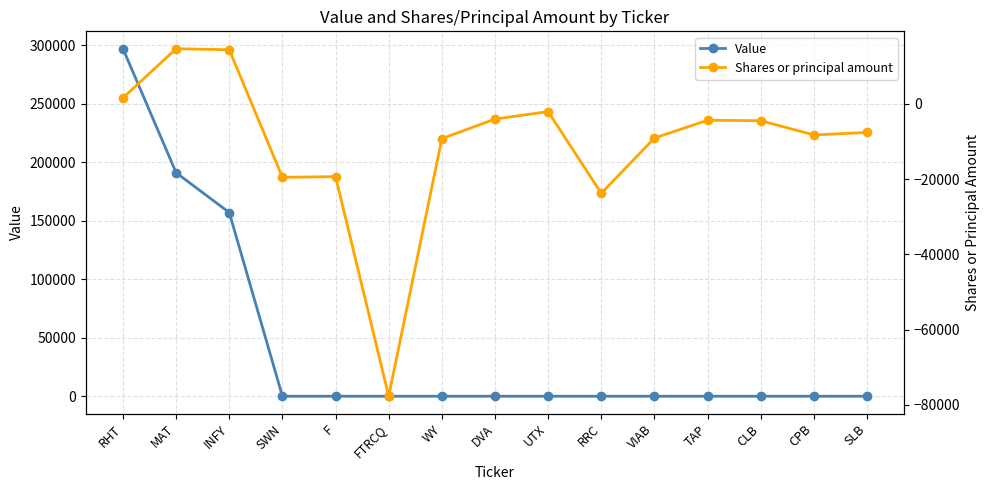

How many values in the Shares or principal amount series exceed -7577?

7